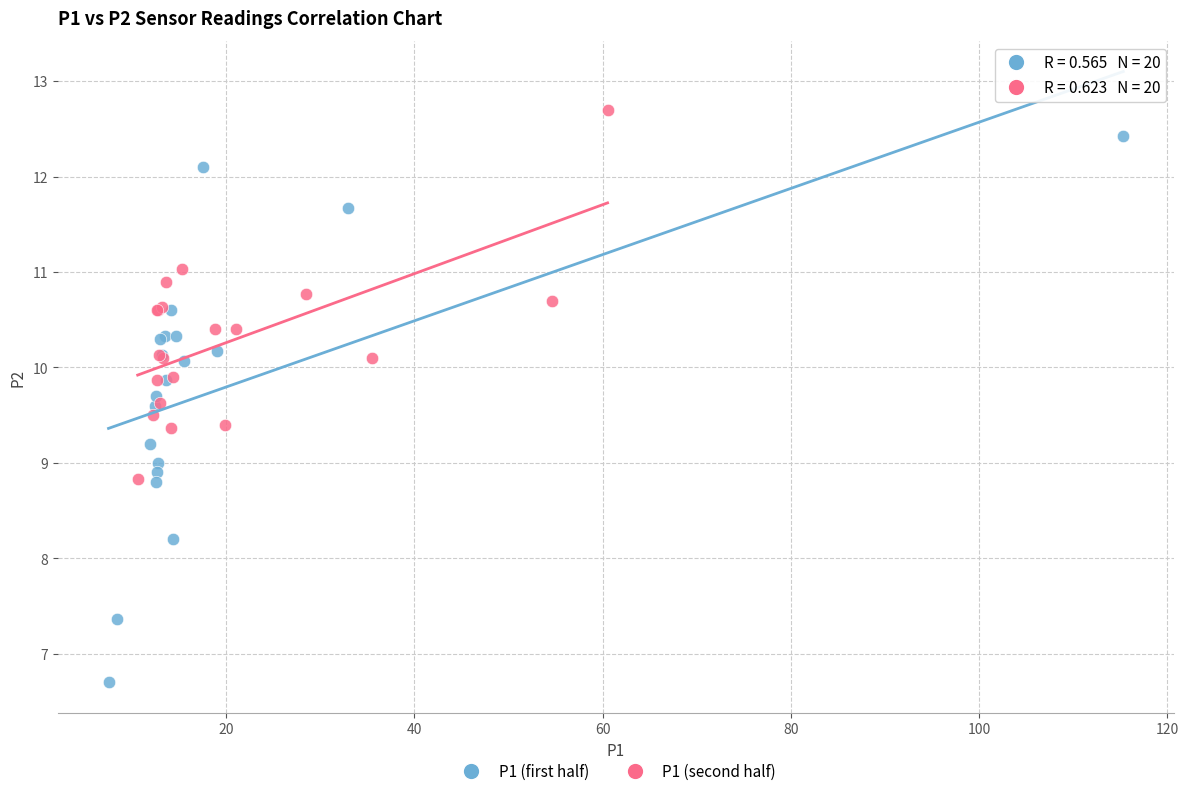

Which series contains the lowest Y value?

P1 (first half)